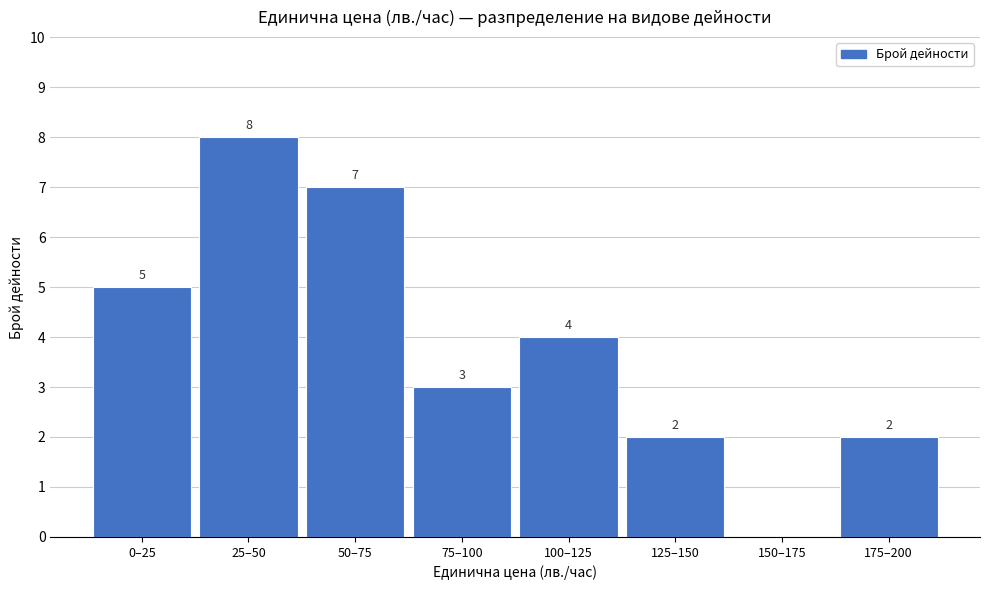

Reading right to left, list all the values displayed in this chart.

175–200=2	150–175=0	125–150=2	100–125=4	75–100=3	50–75=7	25–50=8	0–25=5